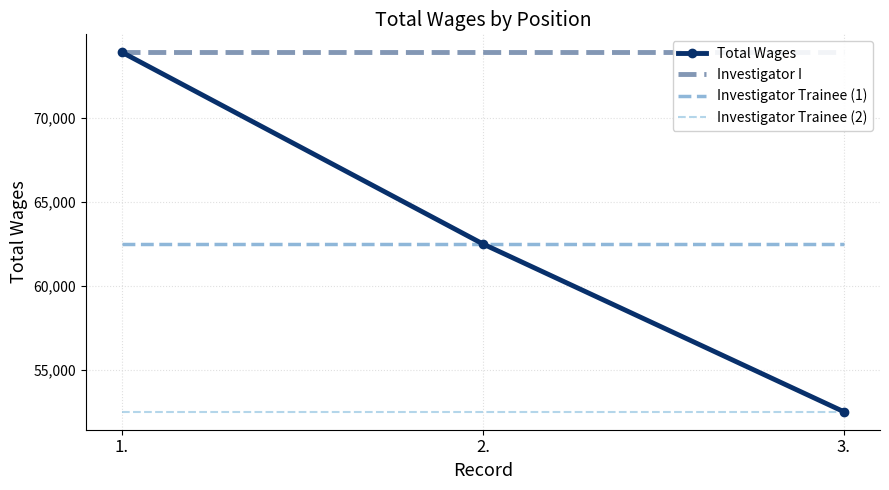

What is the difference between the maximum and minimum values in the Total Wages series?

21391